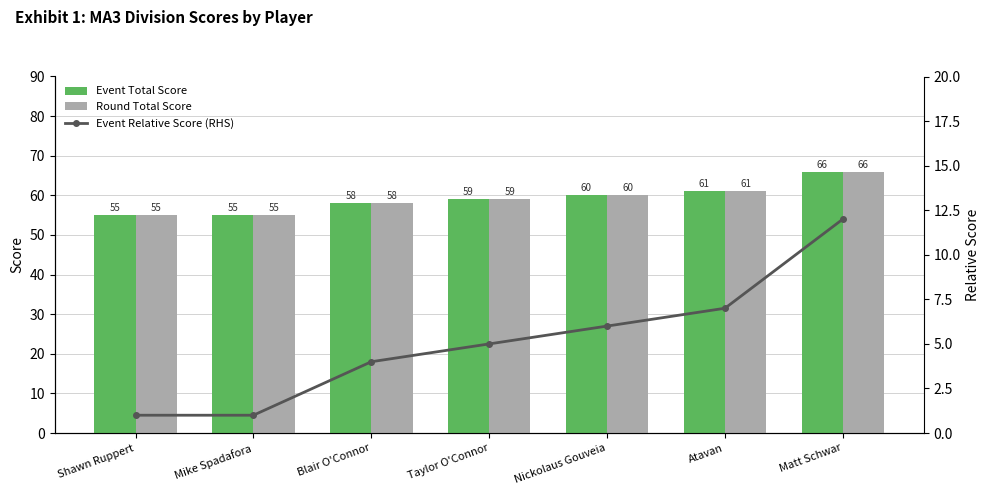

What position from the right is Nickolaus Gouveia?

3